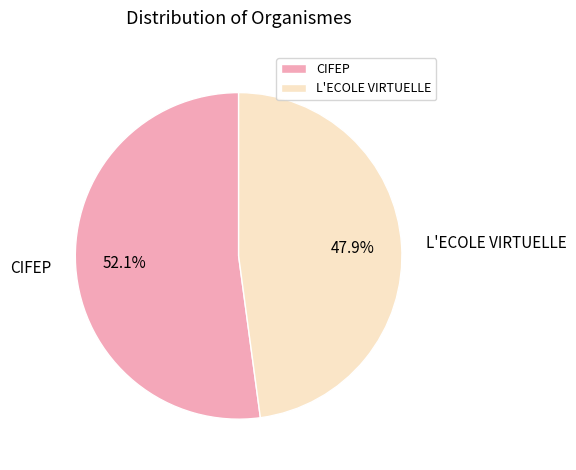

To the nearest percent, what is the difference between the largest and smallest slice percentages?

4%